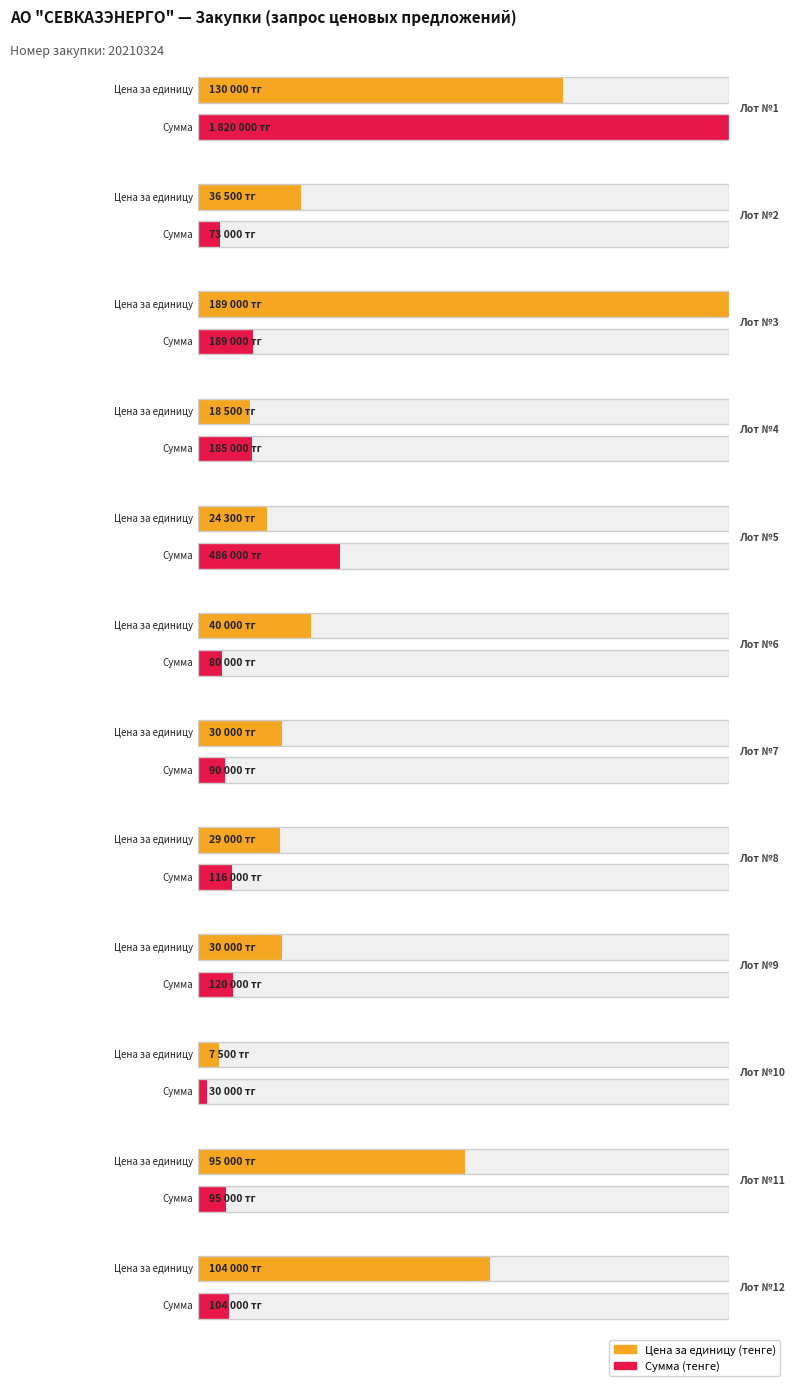

What is the value of the Сумма (тенге) bar at the 2nd from the left?

73000